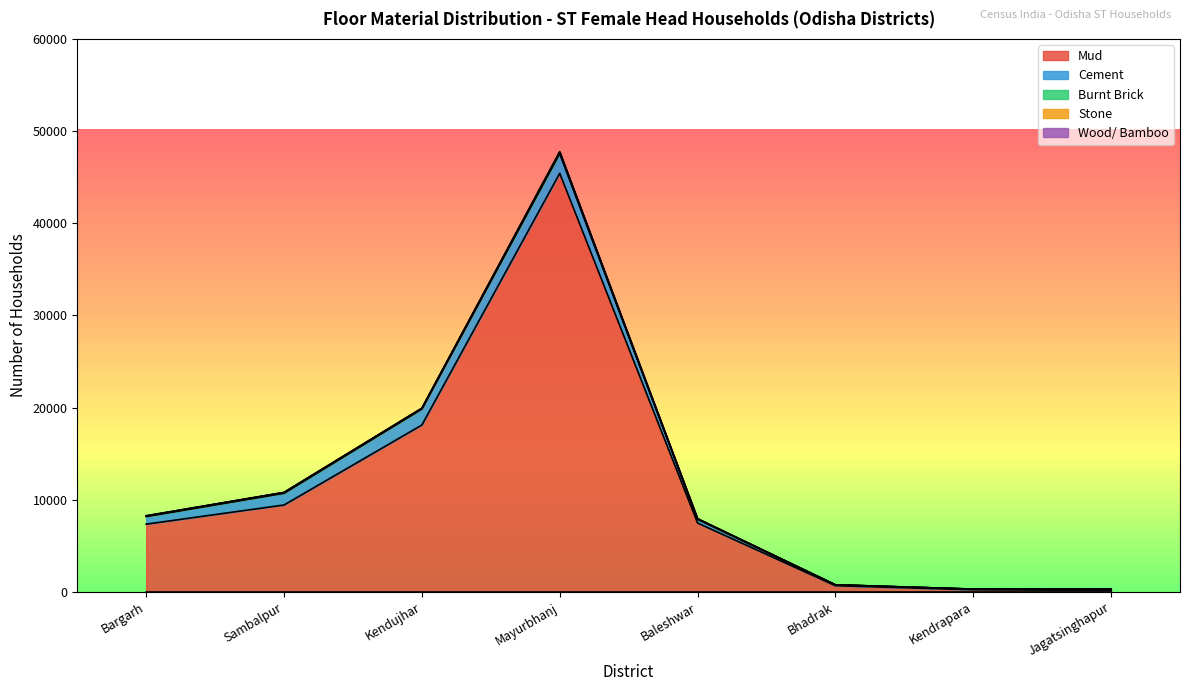

List the labels in order of Stone value, largest first.

Mayurbhanj, Kendujhar, Sambalpur, Bargarh, Baleshwar, Bhadrak, Kendrapara, Jagatsinghapur